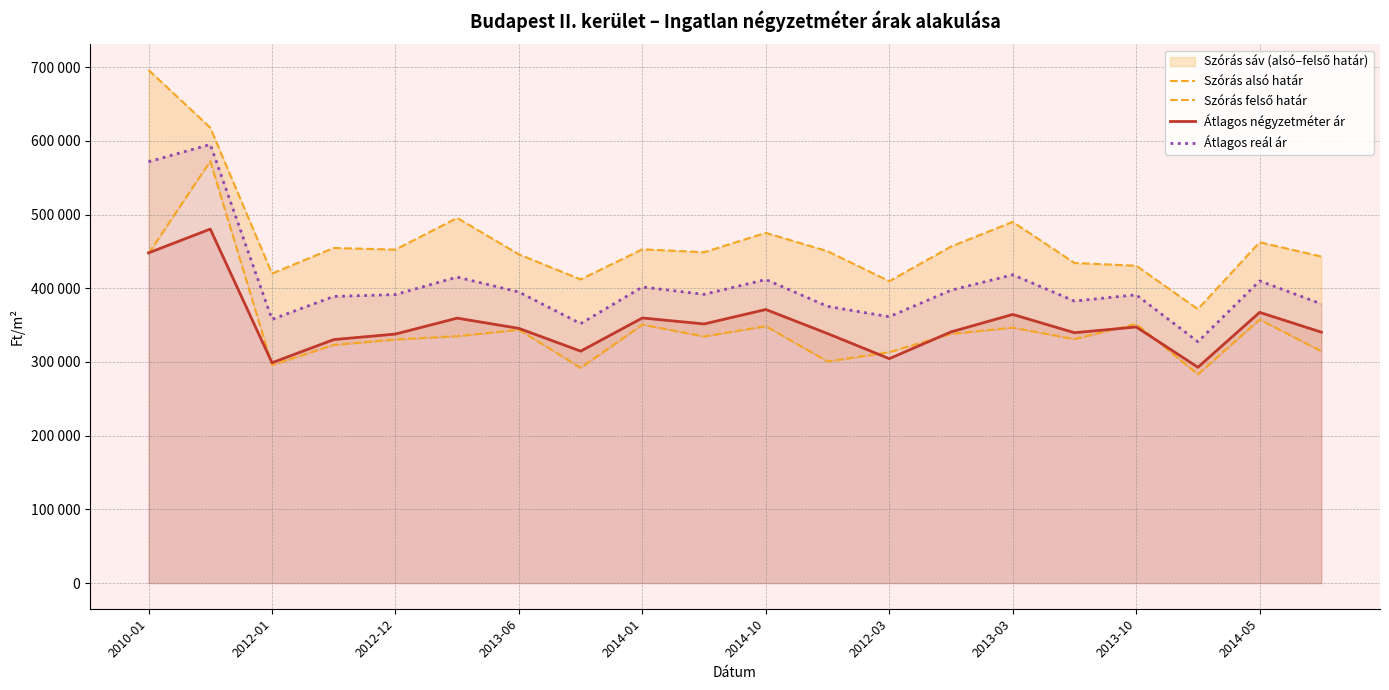

How many interior local valleys does the Átlagos reál ár series have?

6